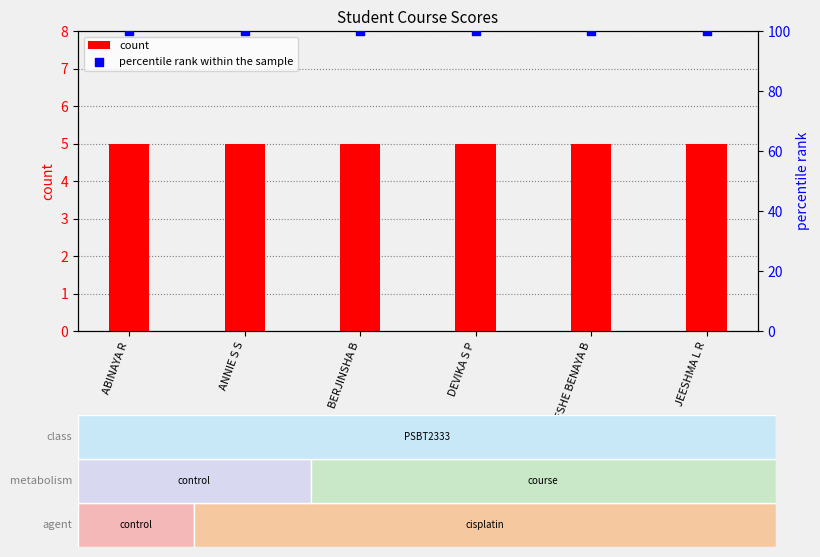

At how many categories does at least one series exceed 92?

6